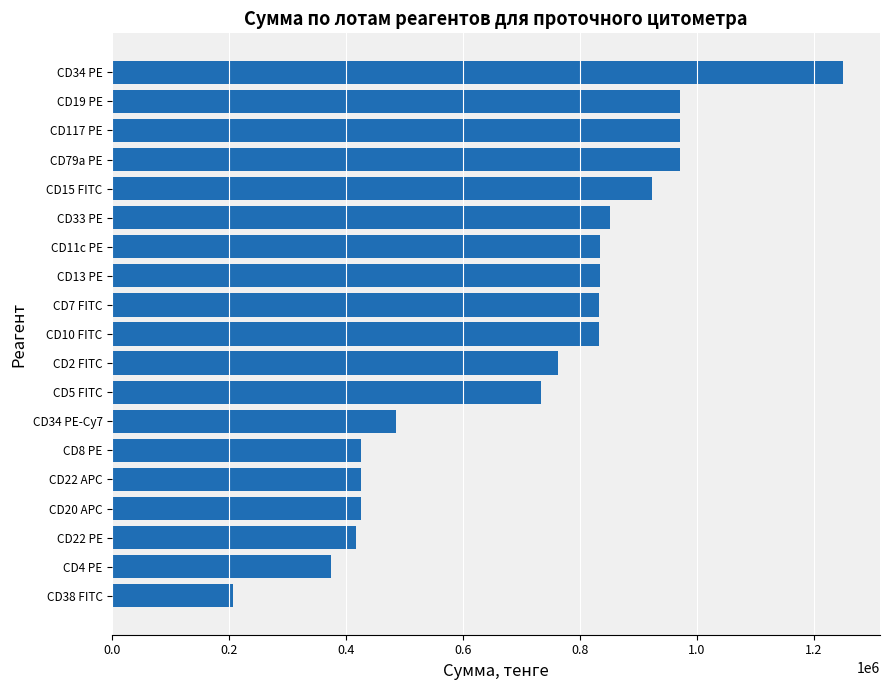

At which category does the chart reach its minimum across all series?

CD38 FITC